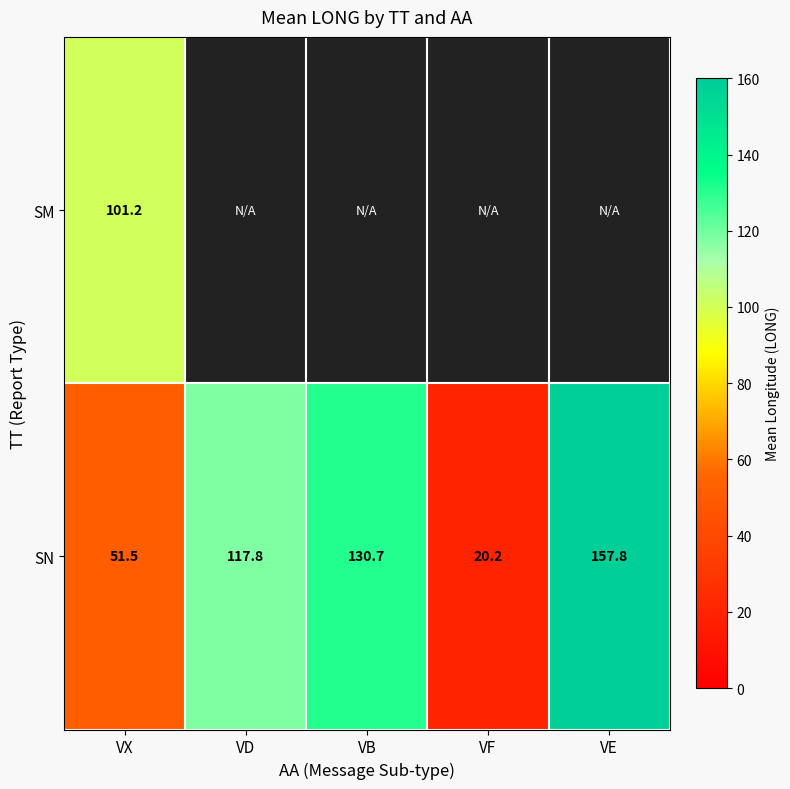

How many values in the SN series are below 117?

2